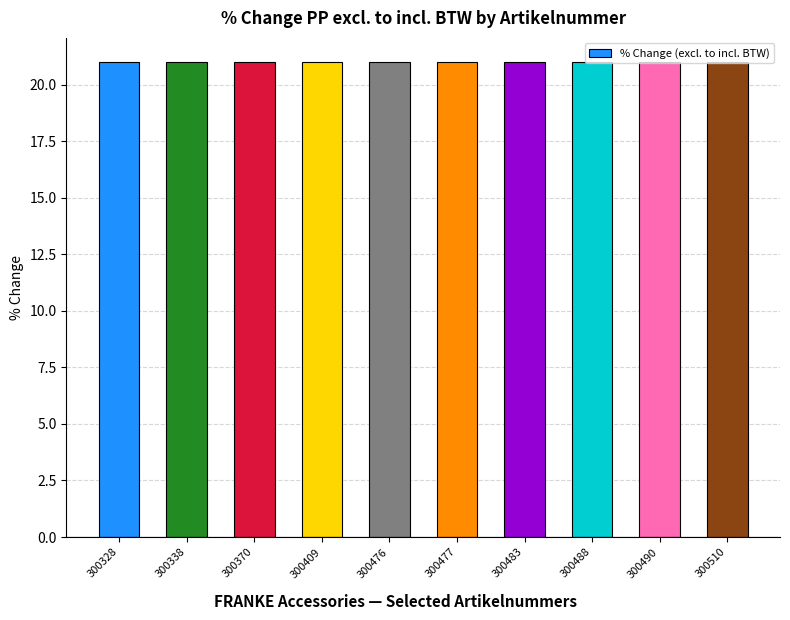

What is the greatest value displayed?

21.0